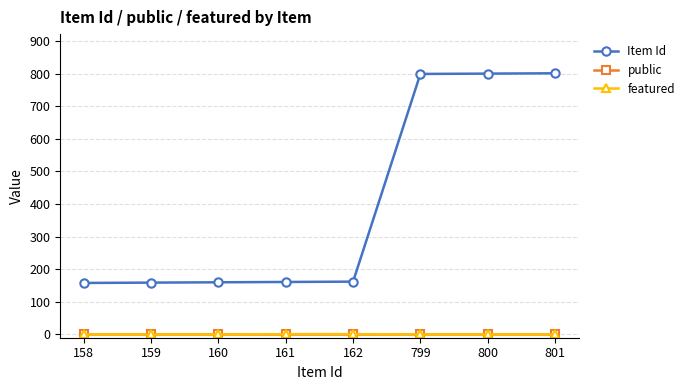

Which series has the largest total across all categories?

Item Id